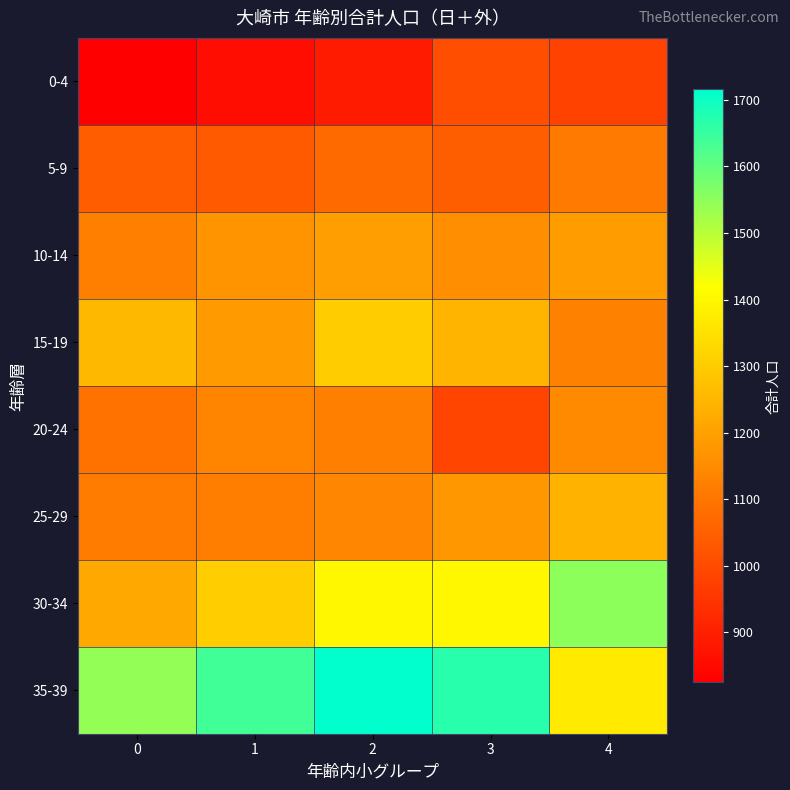

What is the difference between the highest and lowest values at 3?

680